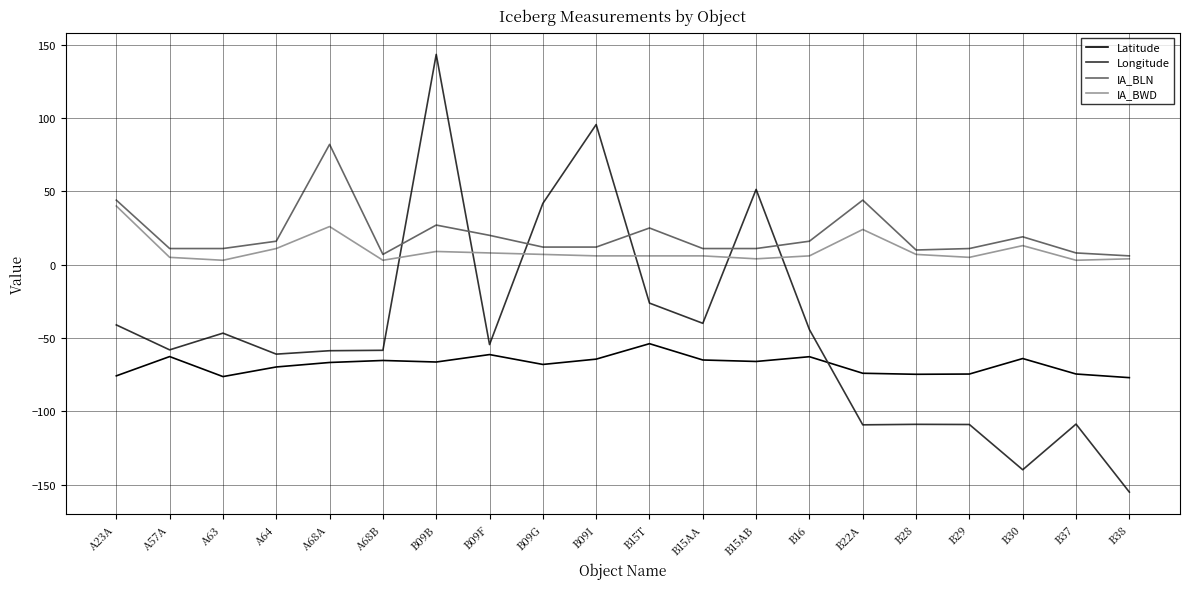

The value of IA_BLN at B37 is 8.0. True or false?

True